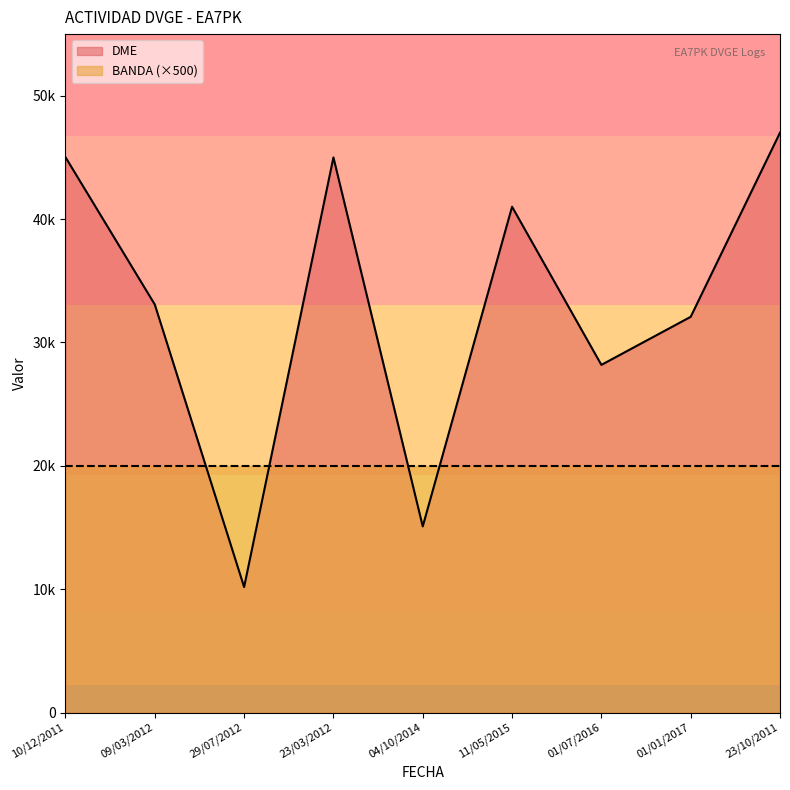

List the series in order of their peak value, highest first.

DME, BANDA (×500)